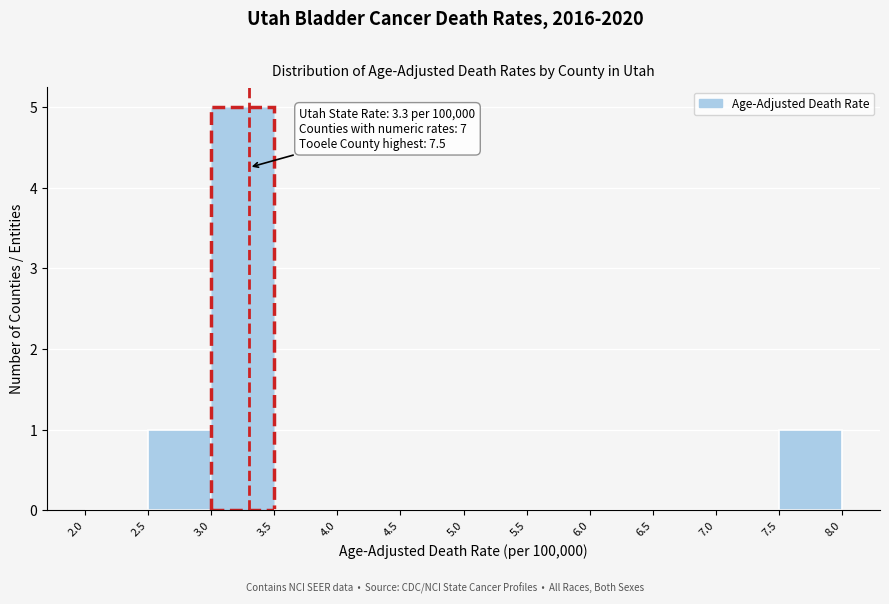

Which range on the x-axis has the tallest bar?

3.0 to 3.5